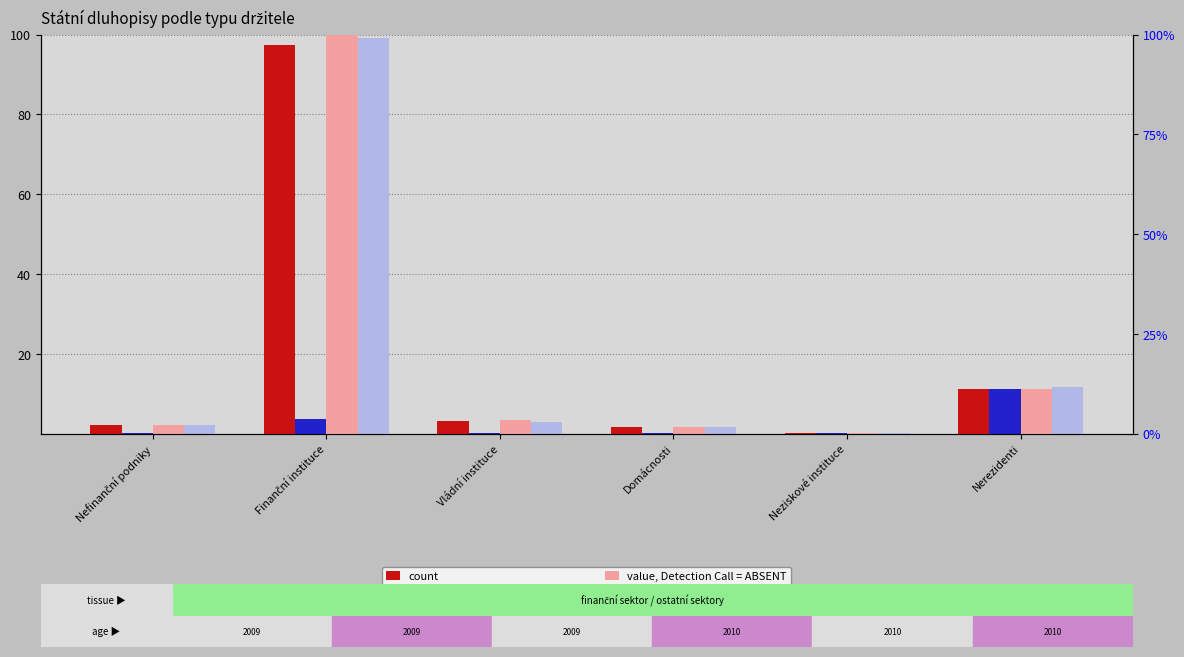

At which label is value, Detection Call = ABSENT closest to 50?

Nerezidenti